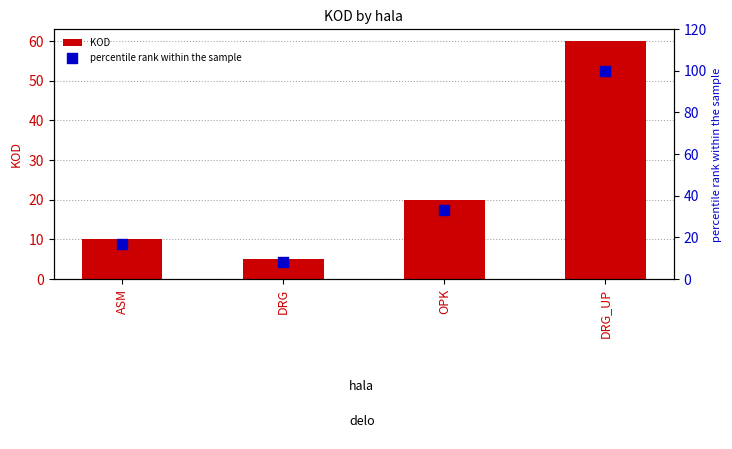

Which series has the largest Y range (max minus min)?

percentile rank within the sample